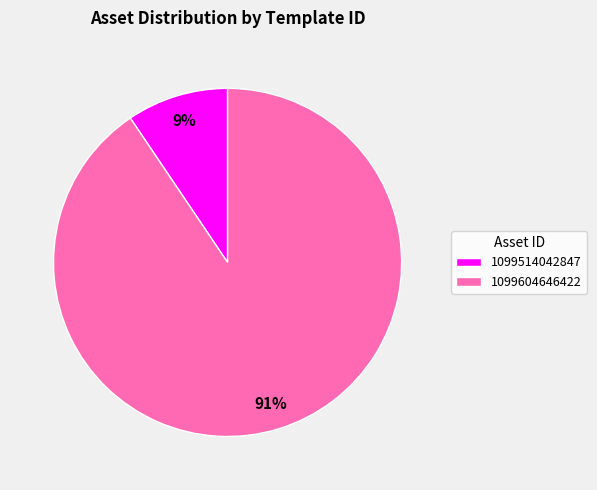

Count the number of slices in the pie.

2